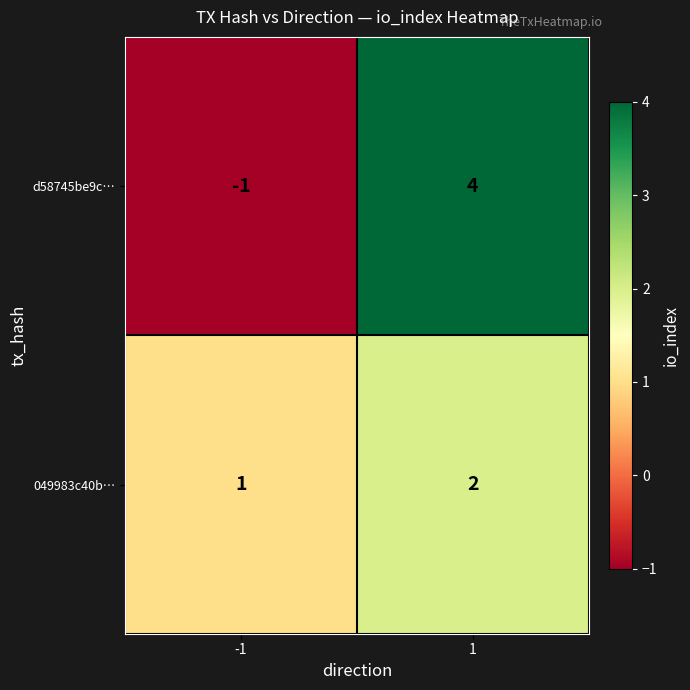

The d58745be9c… series shows -1 at -1. True or false?

True